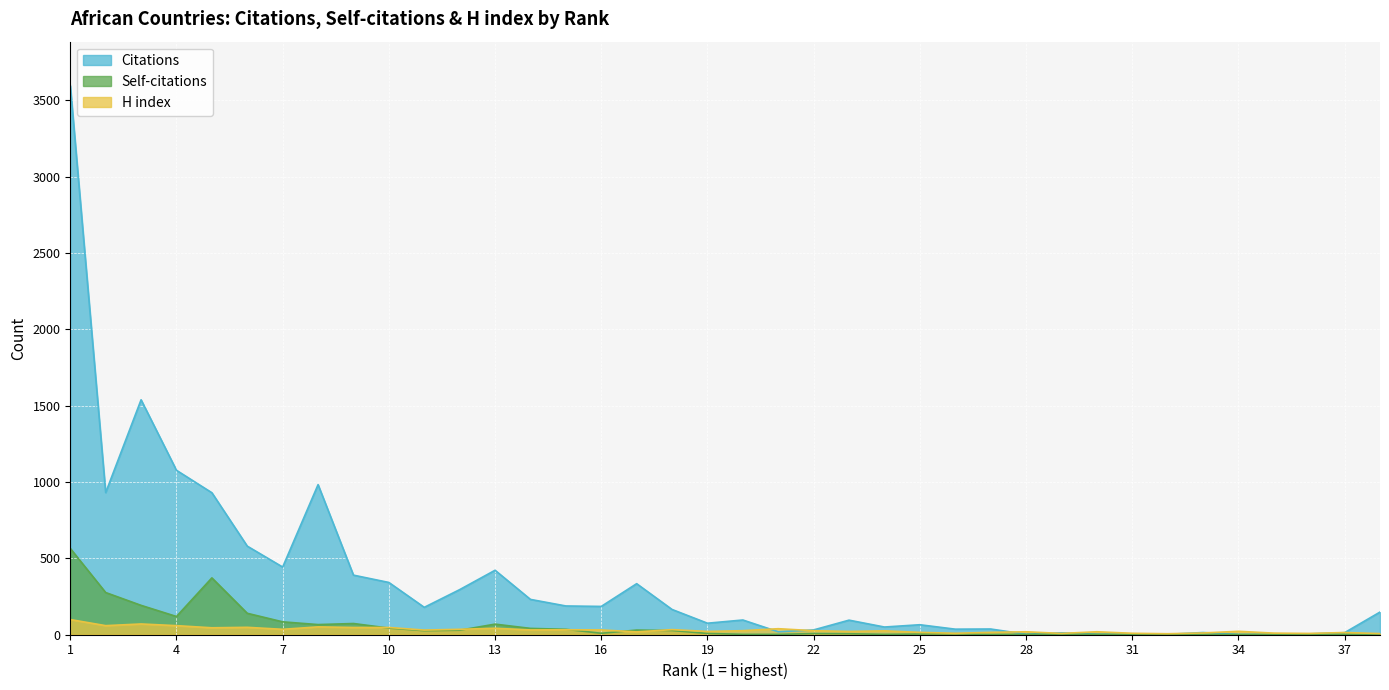

At which label does Citations reach its peak?

1